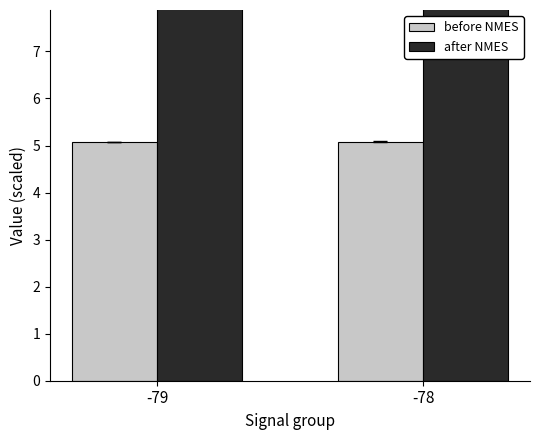

What are all the series names shown in the legend?

before NMES, after NMES